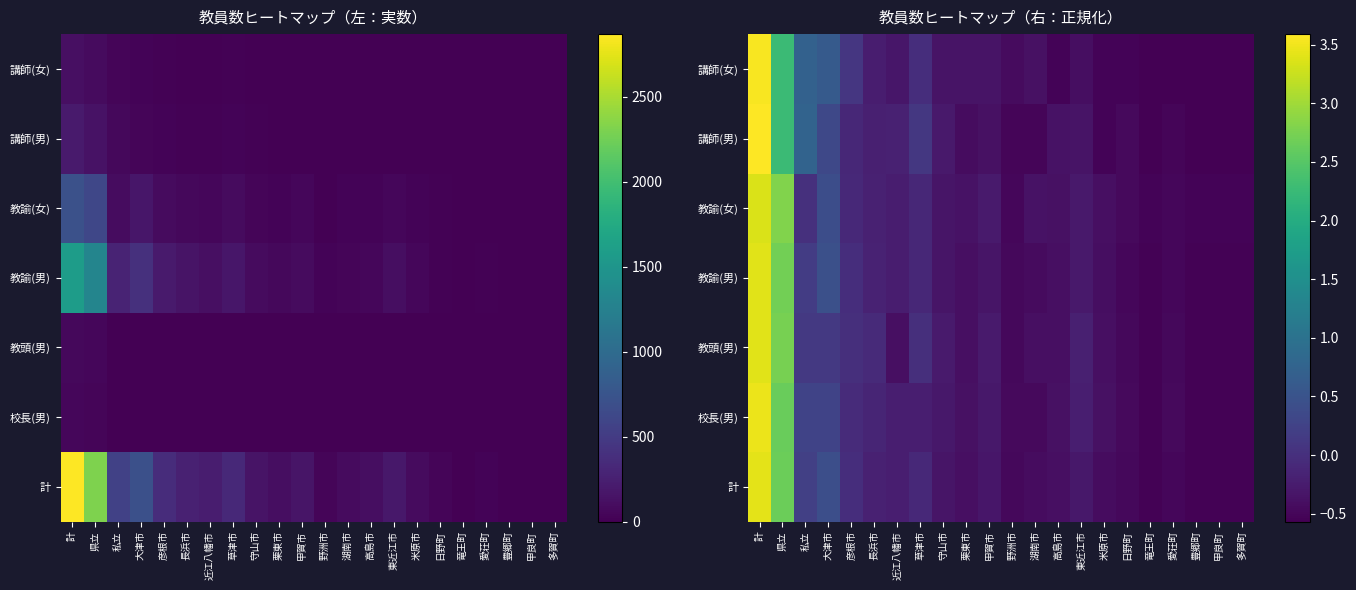

Which category has the highest value in the 講師(女) series?

計